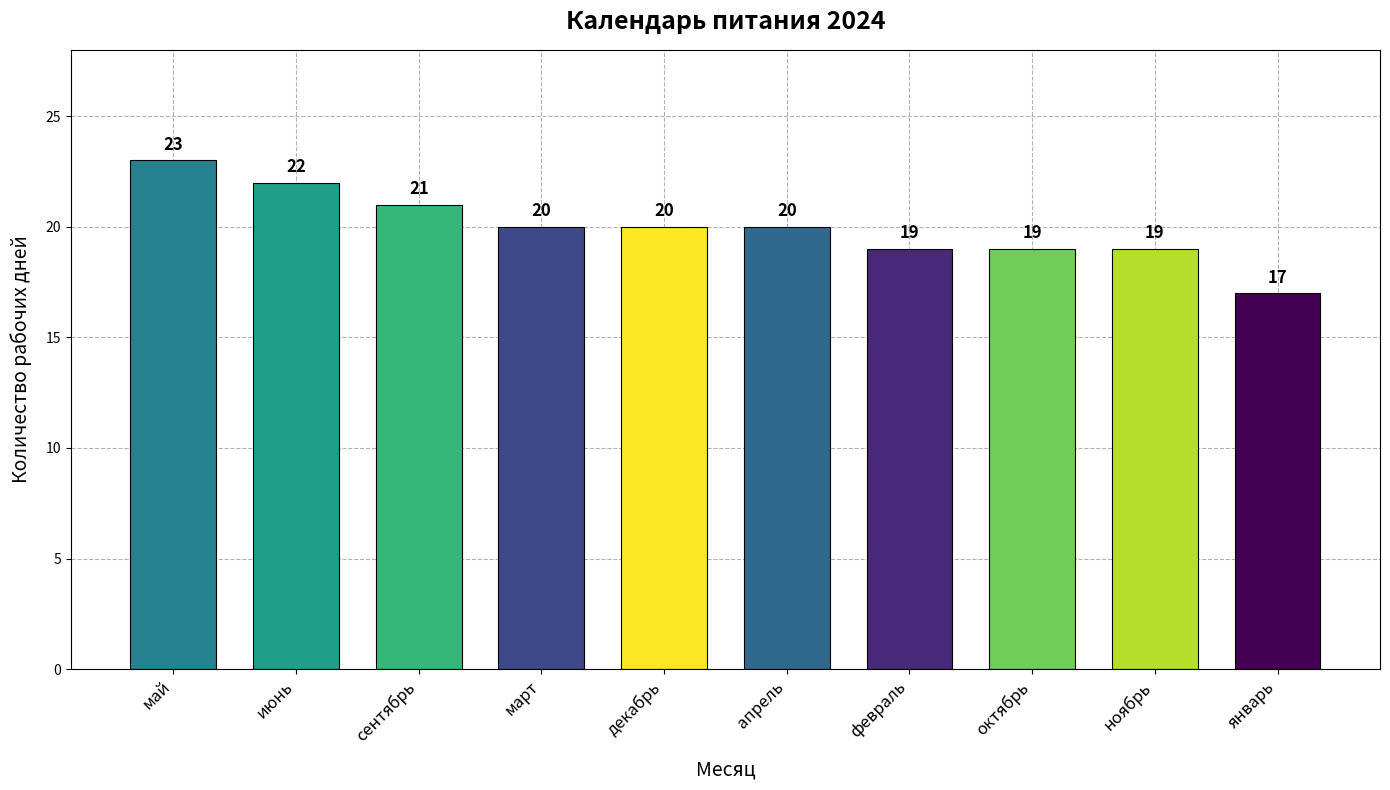

What is the average value?

20